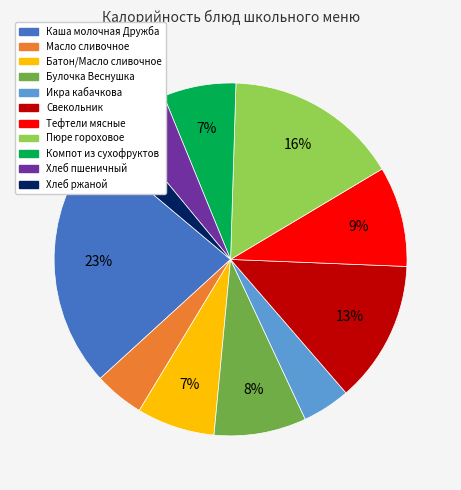

Is it true that Каша молочная Дружба is 23% of the pie?

True